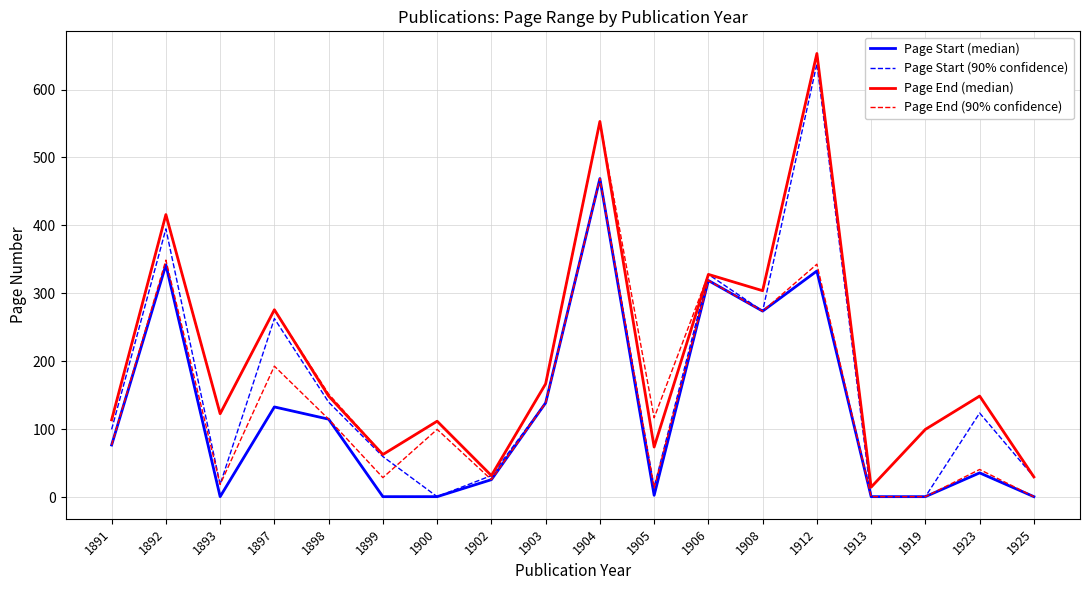

Count the number of categories in the chart.

18